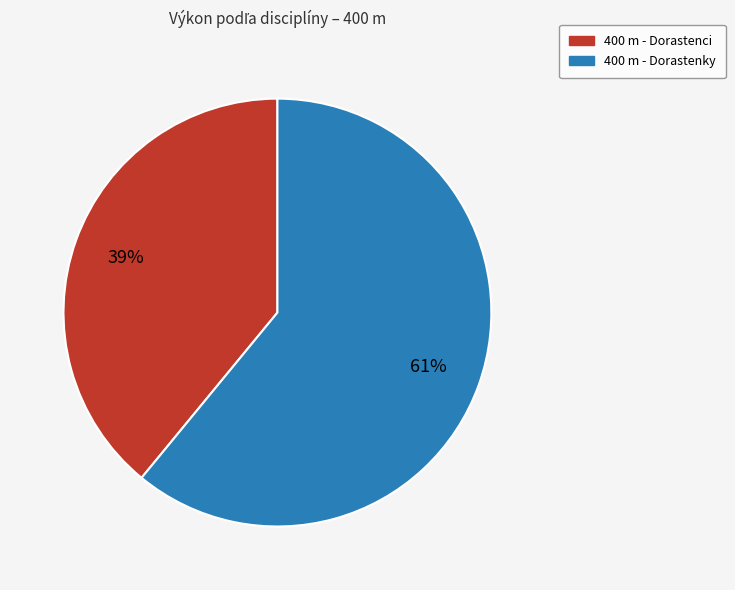

How many segments does this pie chart have?

2